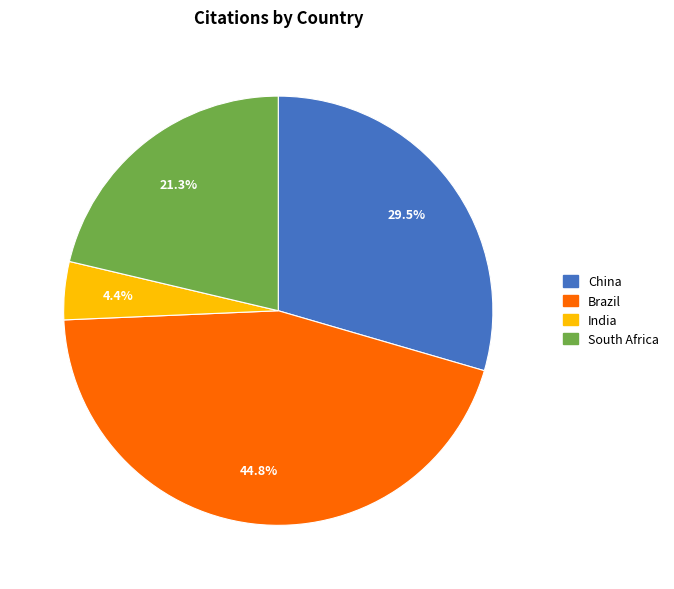

Count the number of slices in the pie.

4